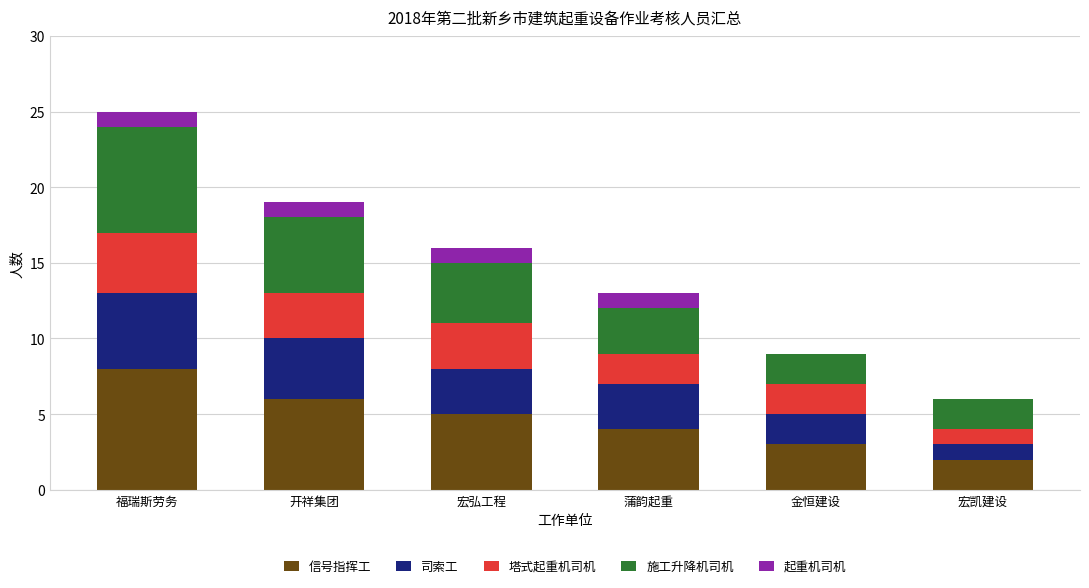

At which category is the sum across all series the highest?

福瑞斯劳务